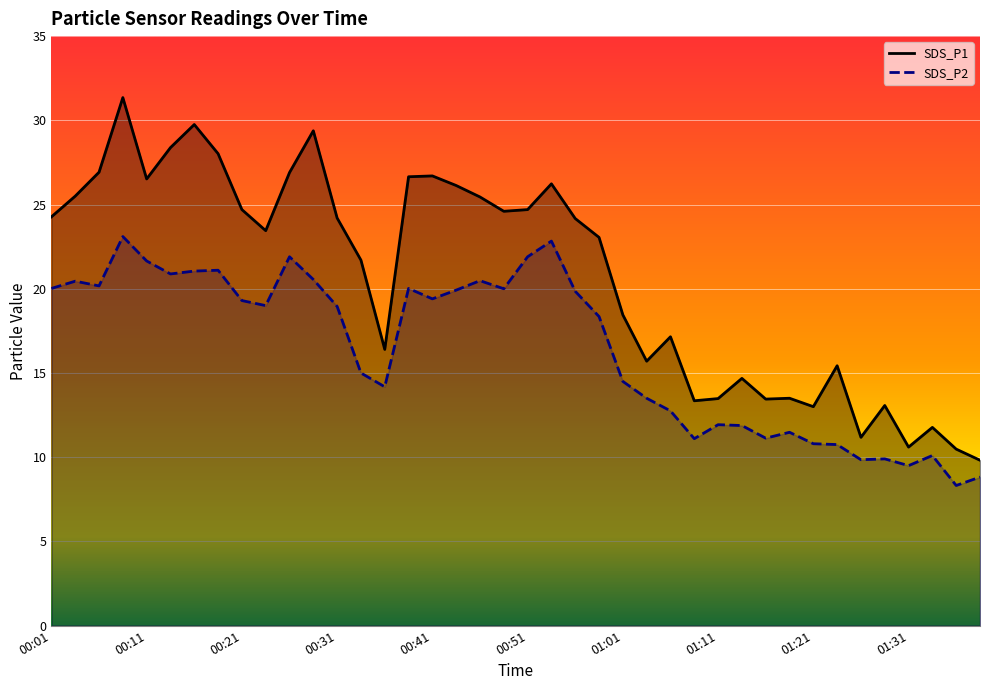

What is the sum of the SDS_P2 values at 00:41 and 00:23?

38.4